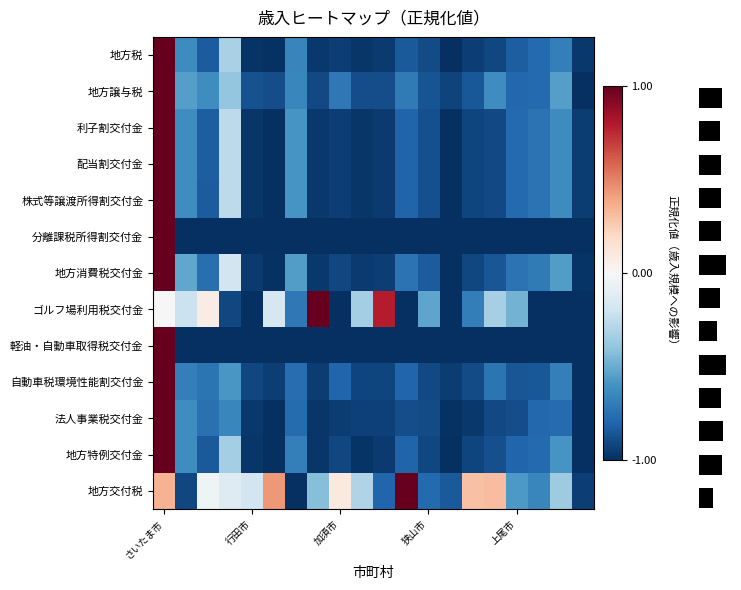

The value of 軽油・自動車取得税交付金 at さいたま市 is 0.2. True or false?

False